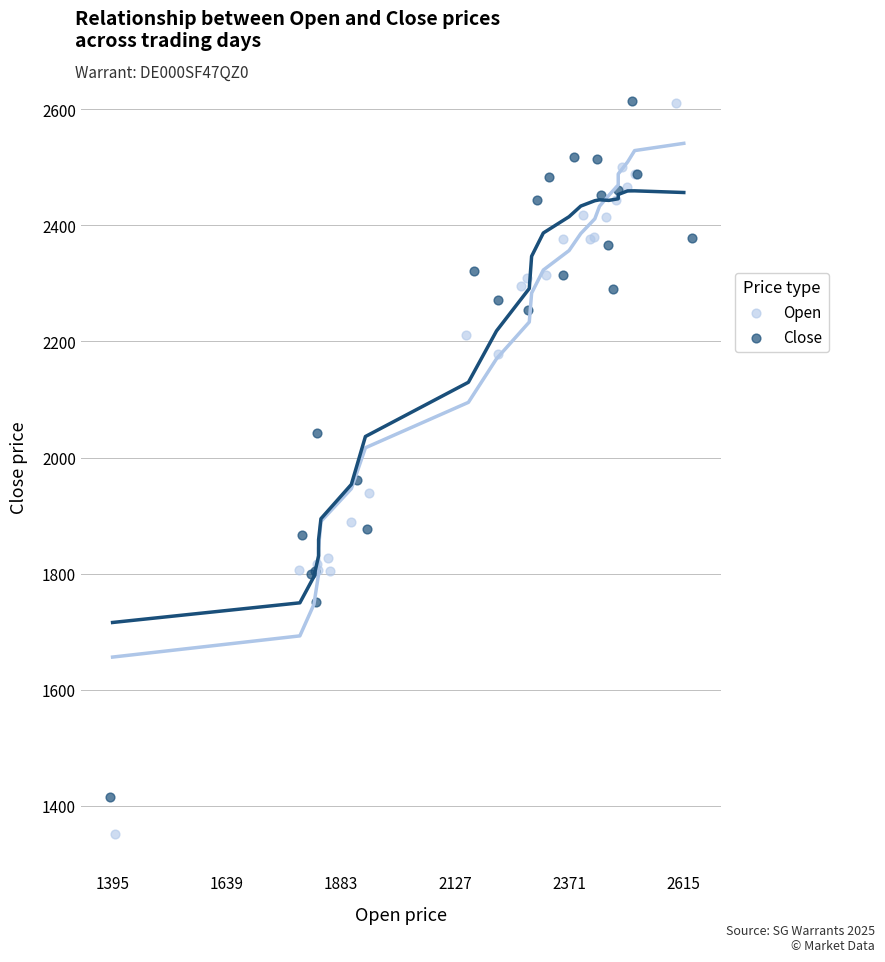

Which series contains the lowest Y value?

Open